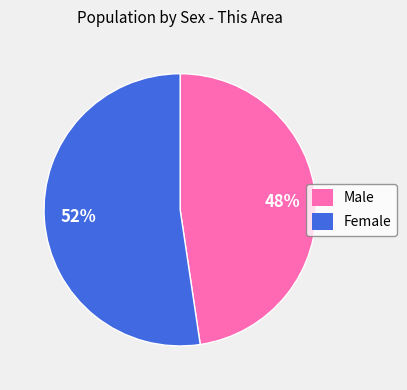

Is it true that Male is 48% of the pie?

True